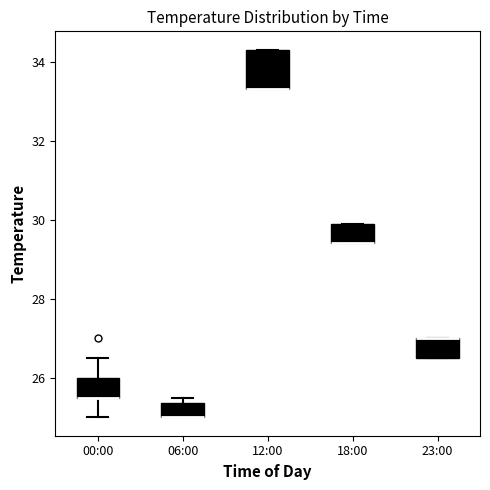

Comparing the boxes themselves (not the whiskers), which one is the tallest?

12:00